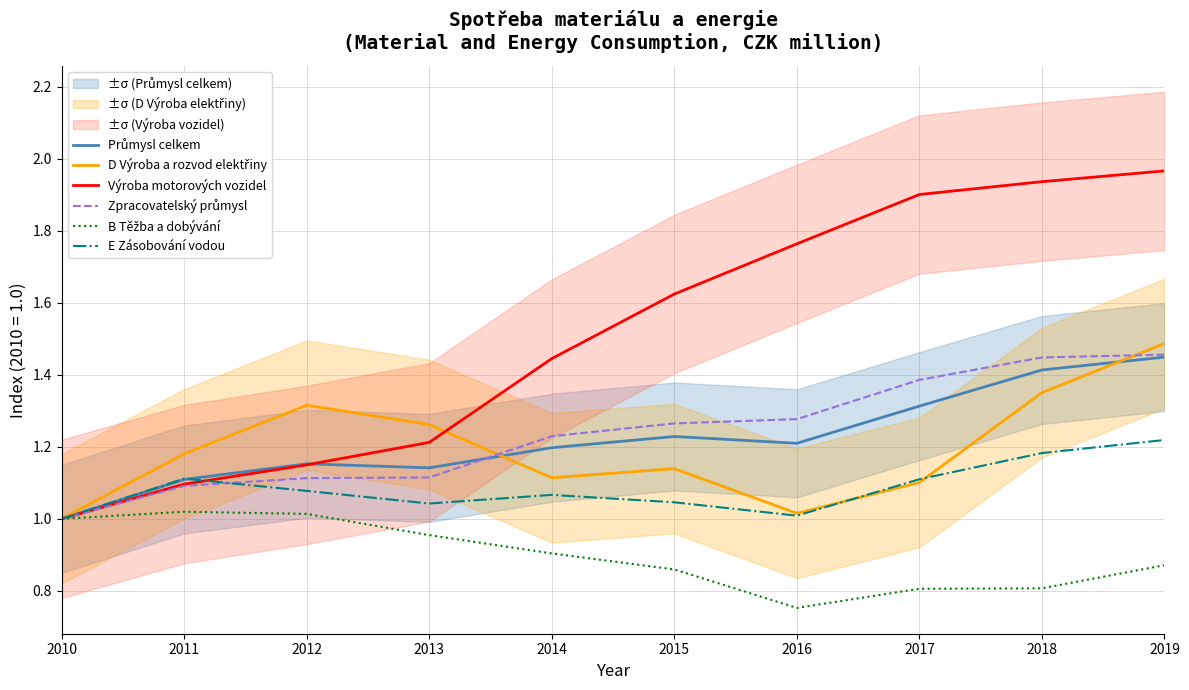

True or false: E Zásobování vodou has a value of 1.1 at 2017.

True